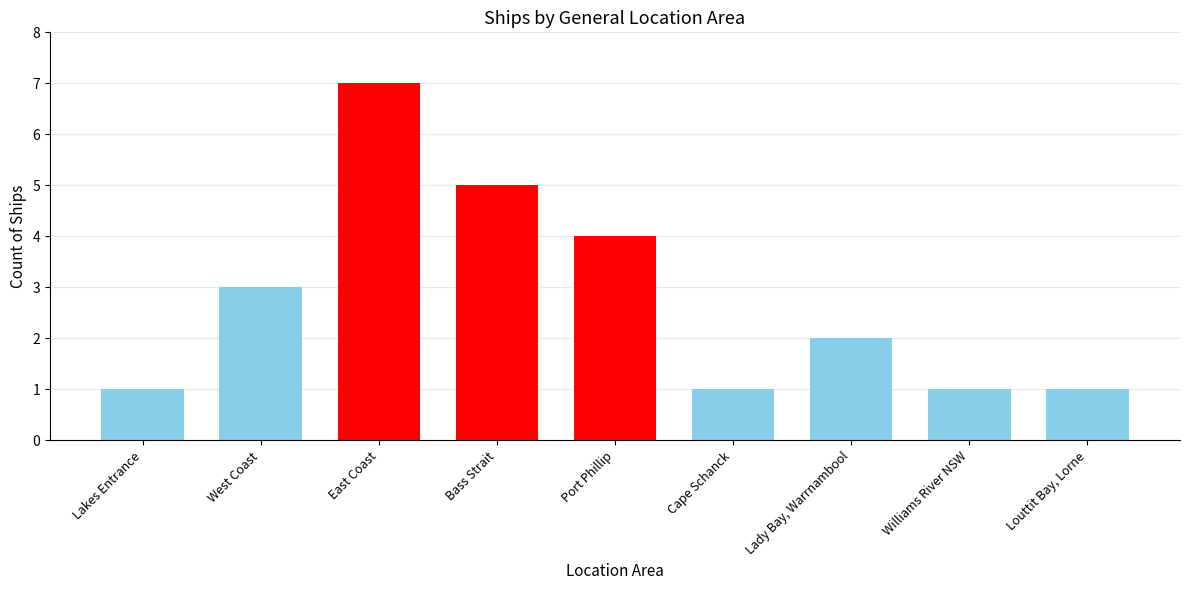

What is the change in value from East Coast to Williams River NSW?

-6